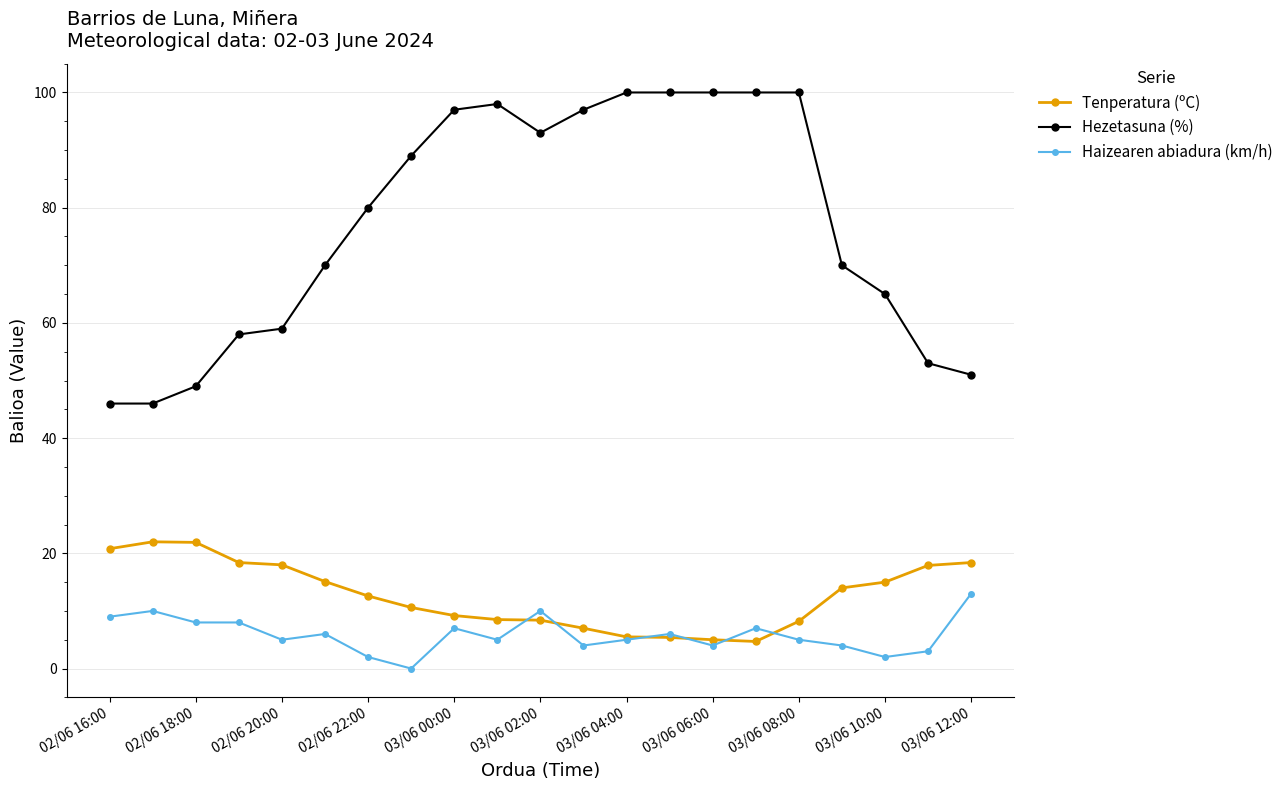

Which series has the largest range (max minus min)?

Hezetasuna (%)